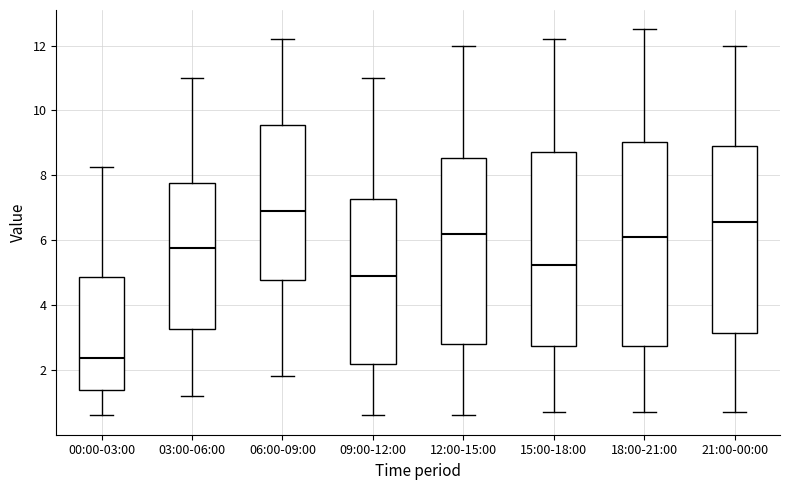

Where is the upper edge of the box for 18:00-21:00 on the y-axis? The values are not printed on the chart, so give them approximately, as read against the axis.

9.0